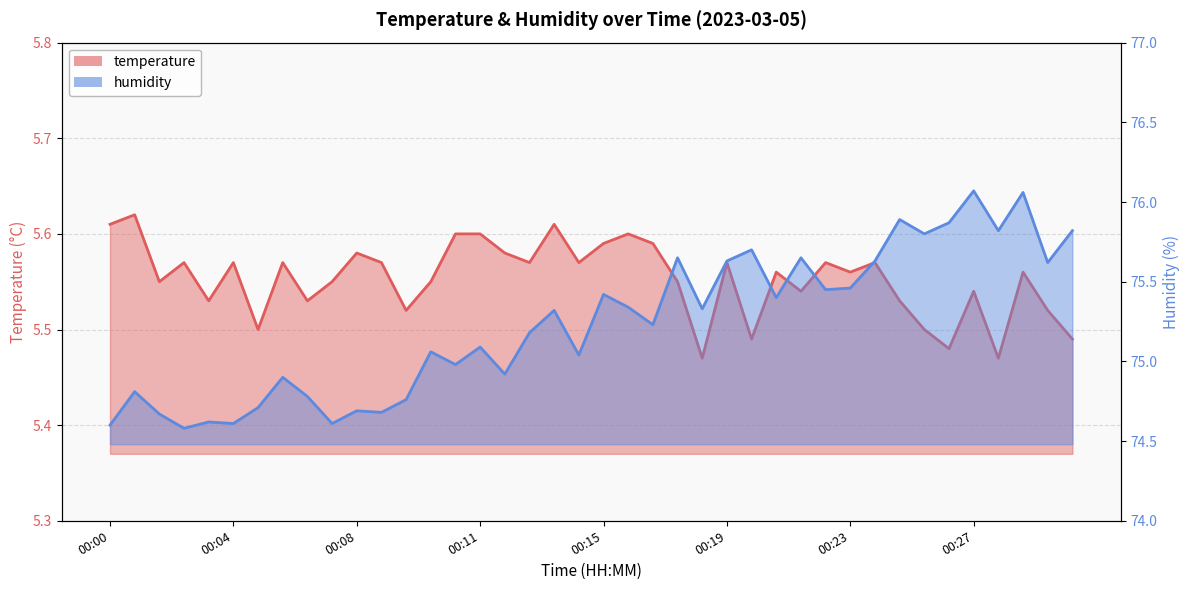

Which category has the highest value in the temperature series?

00:01